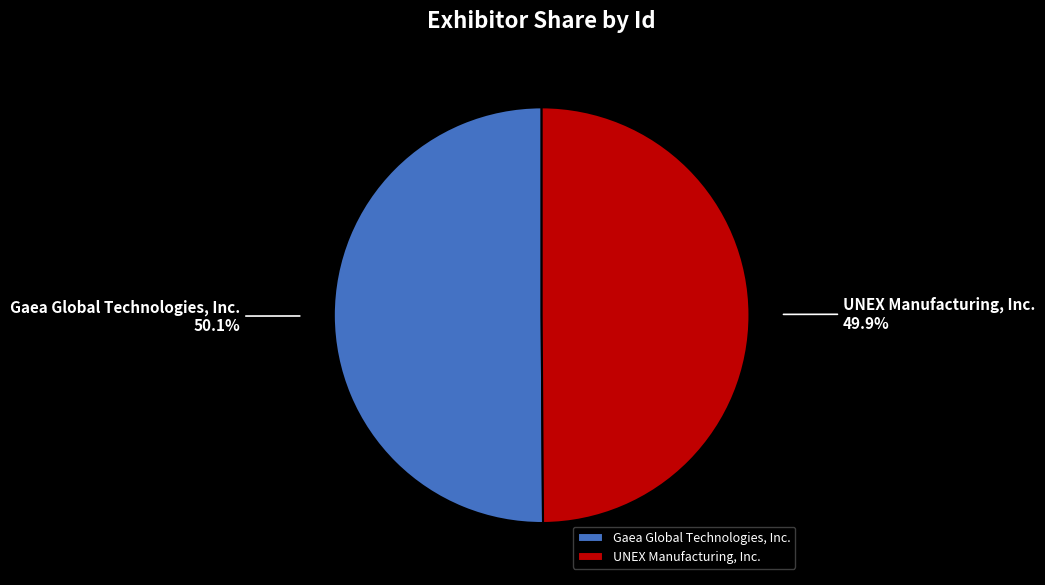

How many segments does this pie chart have?

2